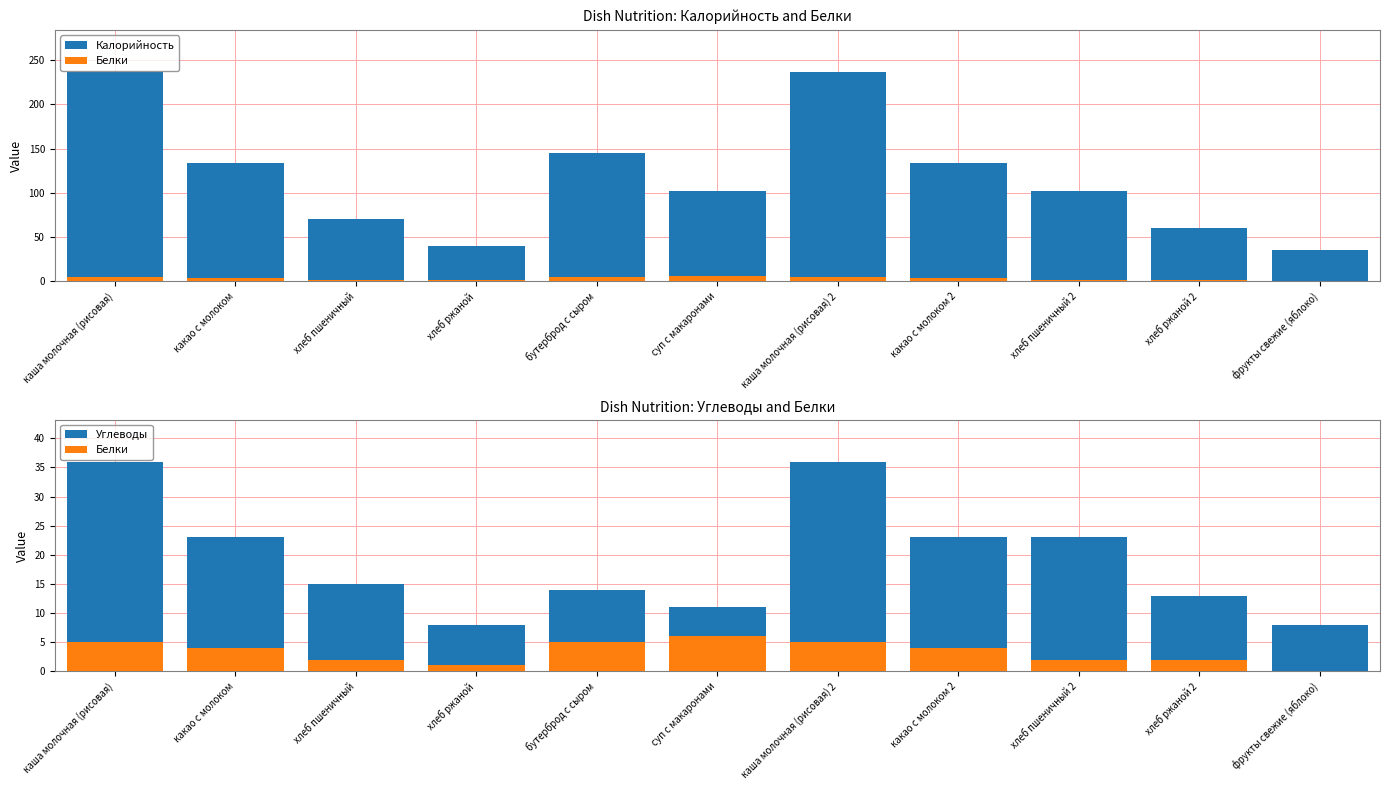

At which label does Калорийность first exceed 102?

каша молочная (рисовая)